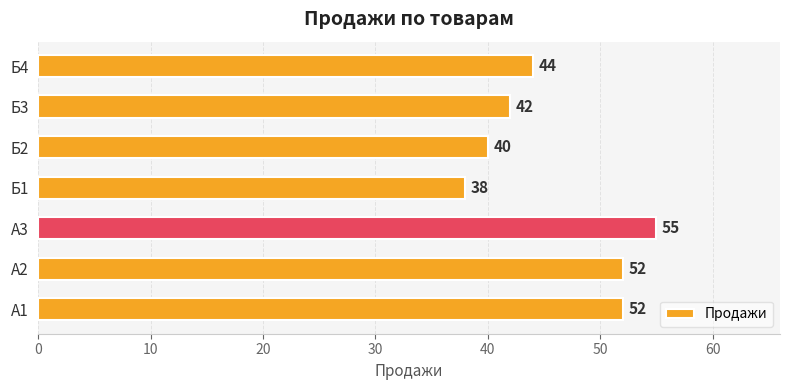

What is the average value?

46